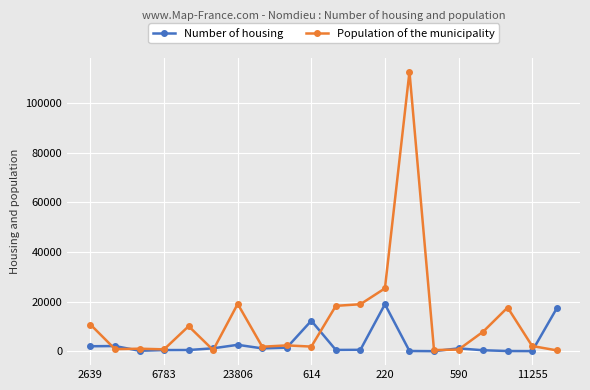

Rank the series by their average value, from lowest to highest.

Number of housing, Population of the municipality